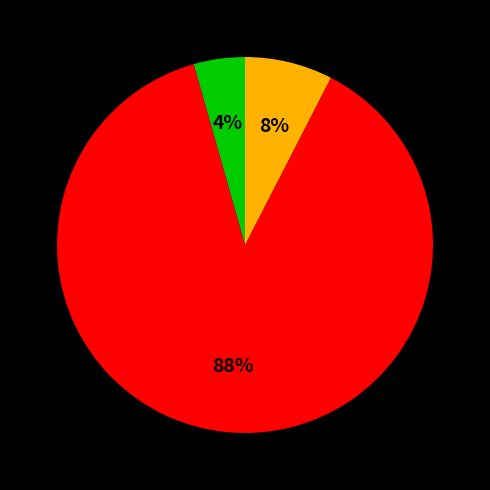

Is there a majority slice in this chart?

Yes